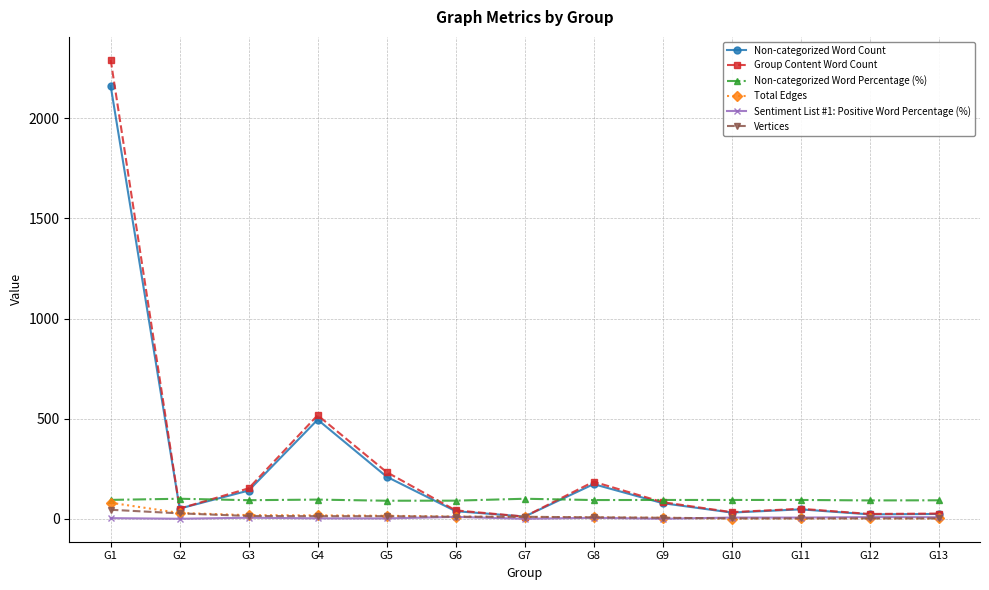

What is the difference between the second highest and minimum values in the Non-categorized Word Count series?

484.0